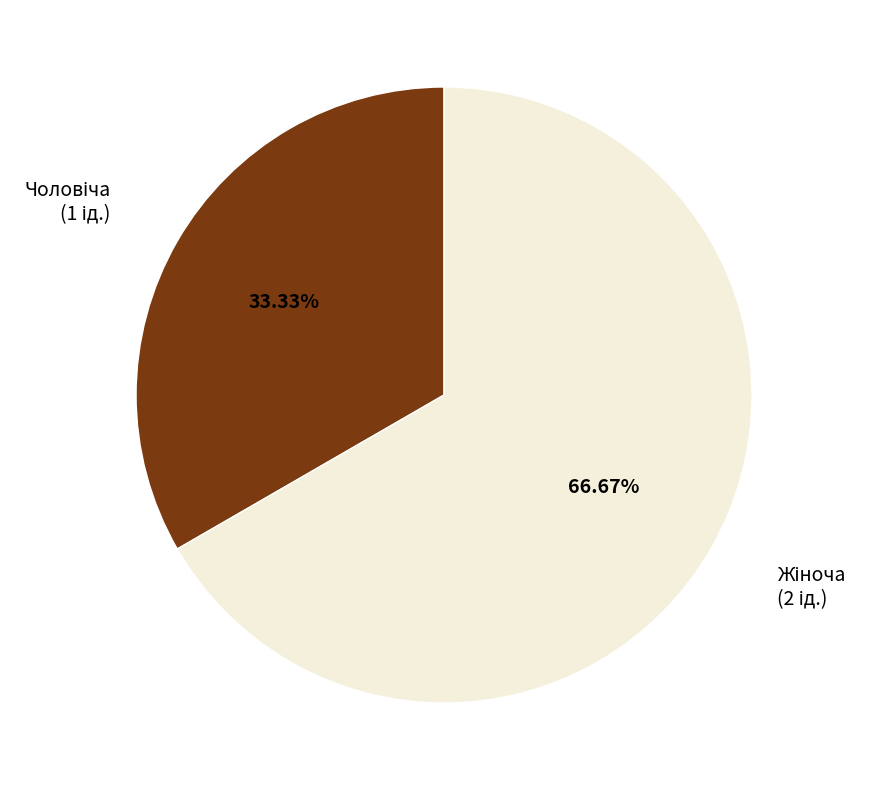

Is there any slice that represents more than half of the pie?

Yes